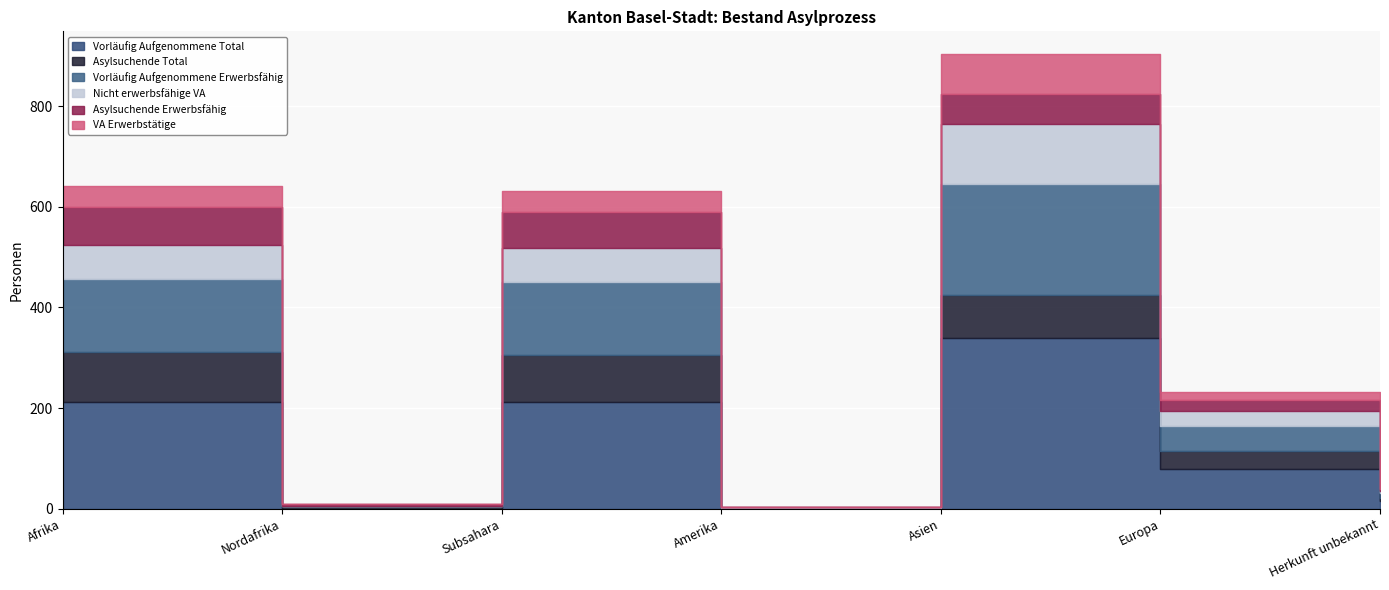

At how many categories does at least one series exceed 115?

3